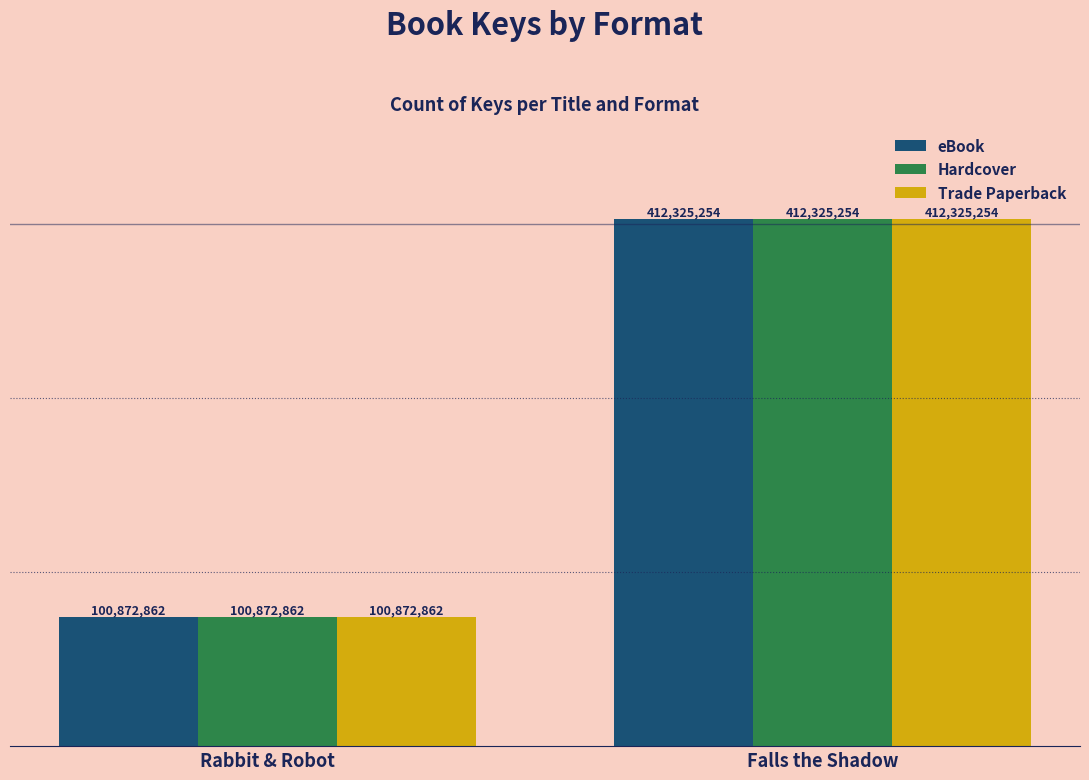

What is the sum of the Hardcover values at Rabbit & Robot and Falls the Shadow?

513198116